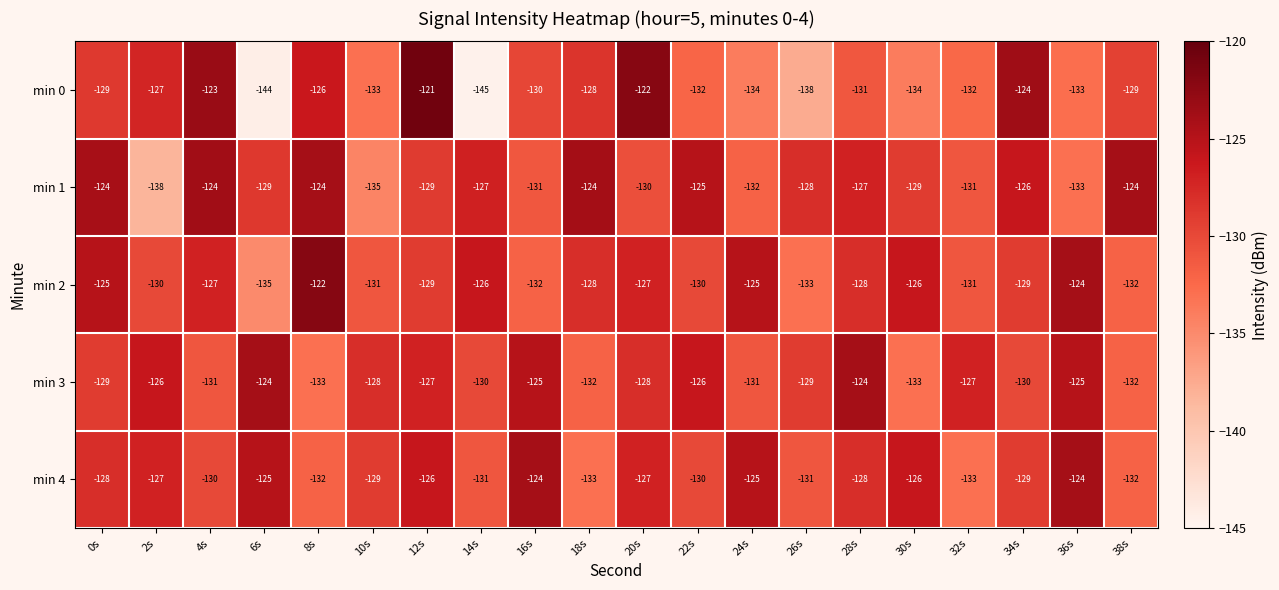

Which series changed the most between 6s and 34s?

min 0